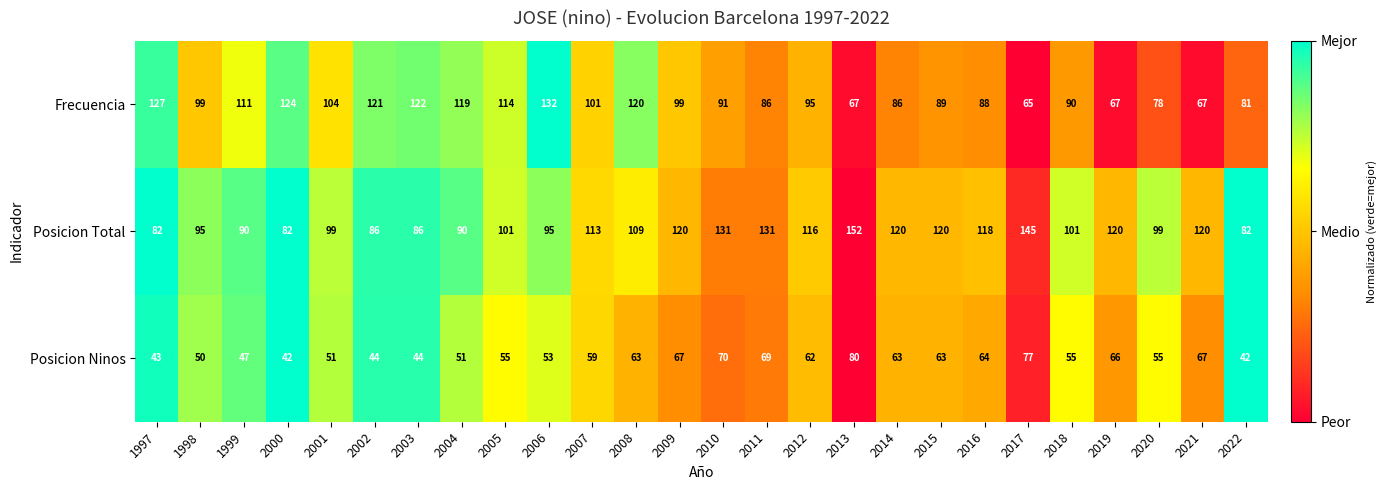

Which series changed the most between 2004 and 2021?

Frecuencia